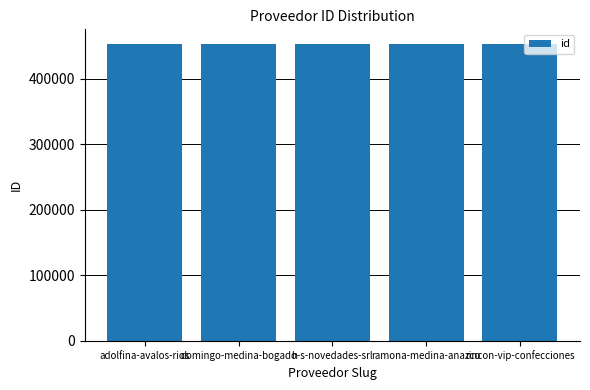

Count the values in the range 453115 to 453117.

3